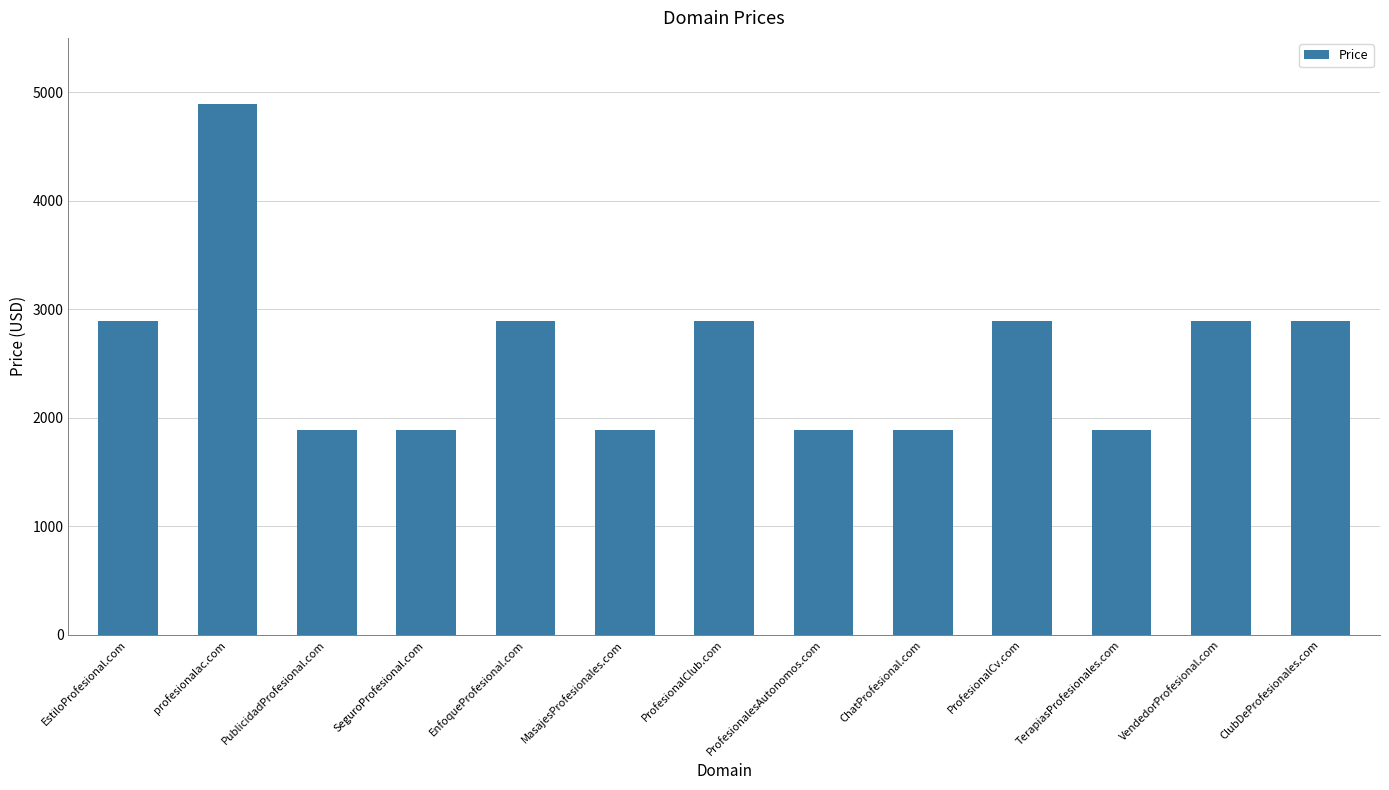

What is the sum of all values?

33544